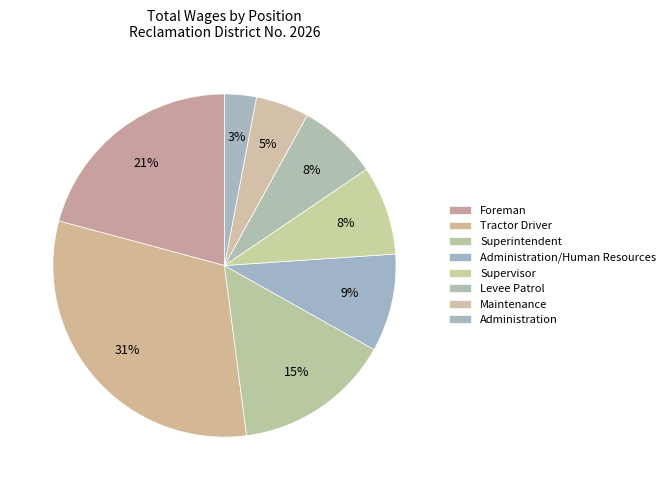

Rank the categories by value from highest to lowest.

Tractor Driver, Foreman, Superintendent, Administration/Human Resources, Supervisor, Levee Patrol, Maintenance, Administration